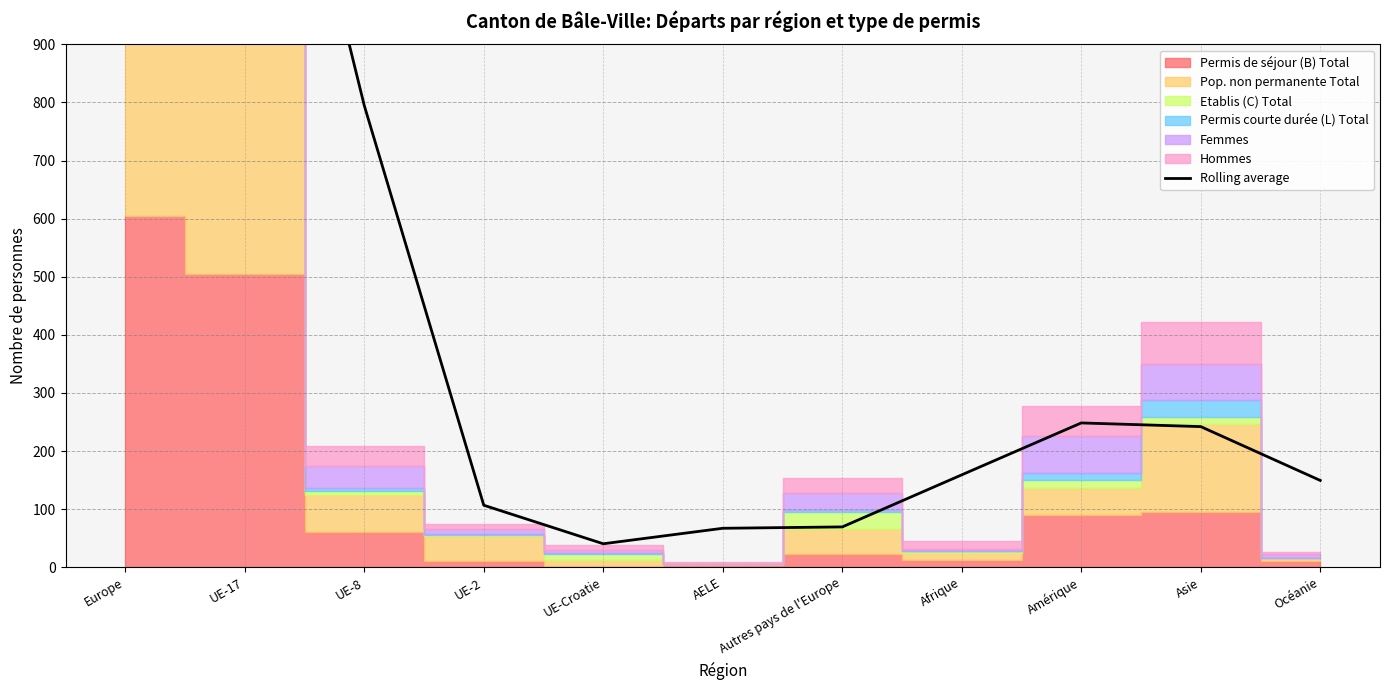

What is the sum of the values at UE-17 and AELE?

1698.7